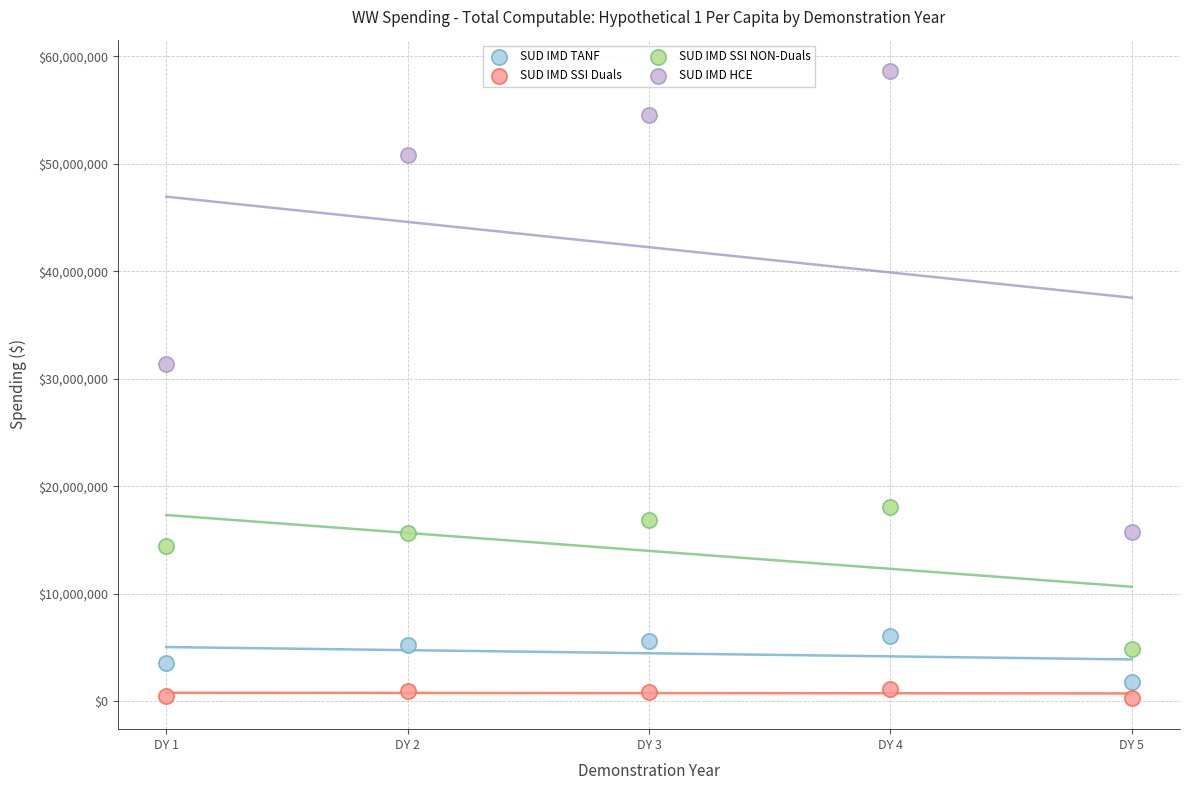

What are all the series names shown in the legend?

SUD IMD TANF, SUD IMD SSI Duals, SUD IMD SSI NON-Duals, SUD IMD HCE